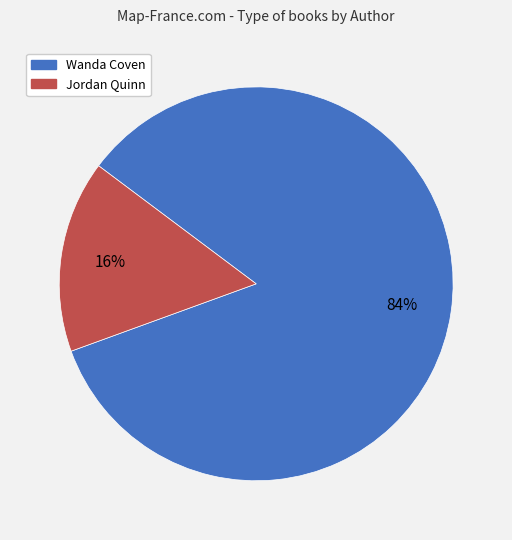

Is there a majority slice in this chart?

Yes